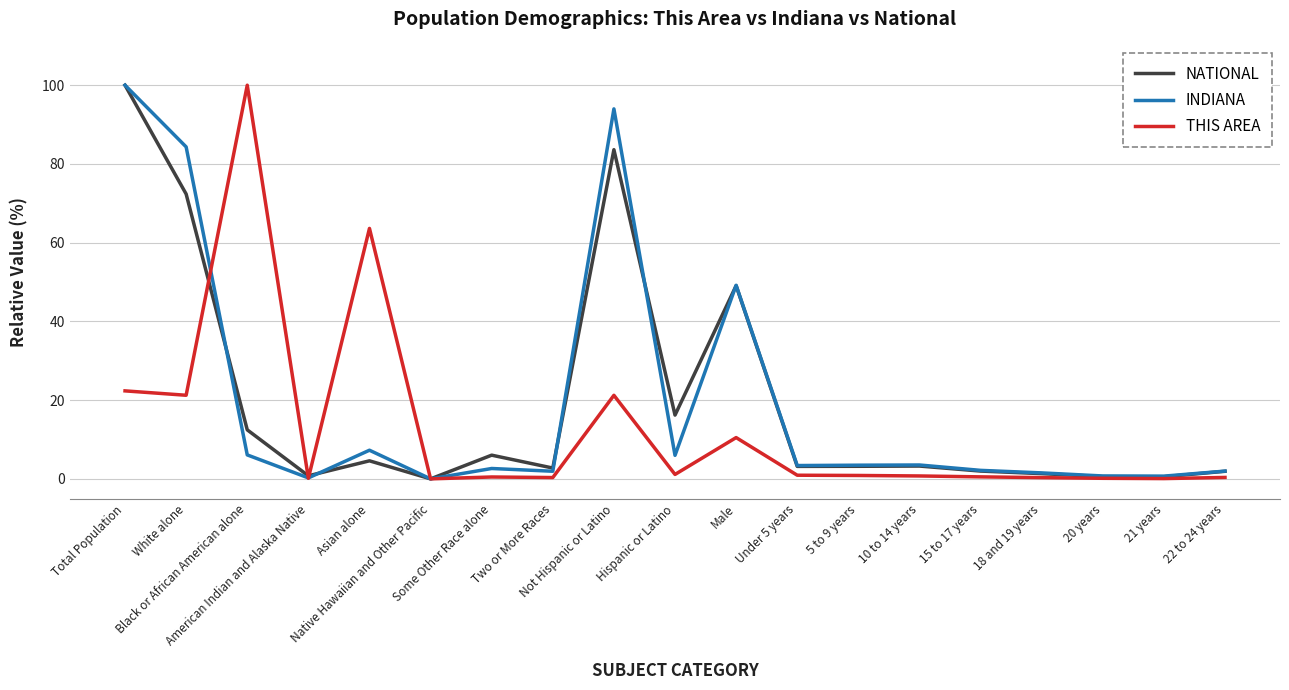

Where is the first local minimum for THIS AREA?

White alone